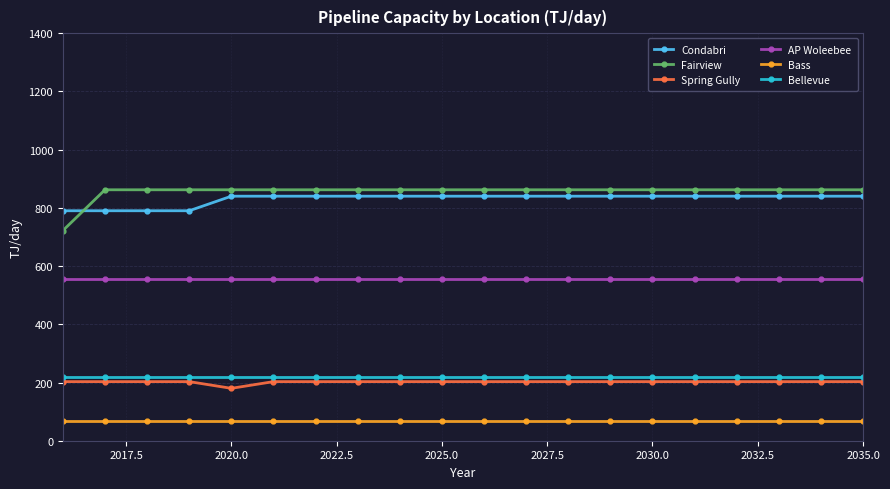

True or false: Fairview and Bass cross at least once.

False